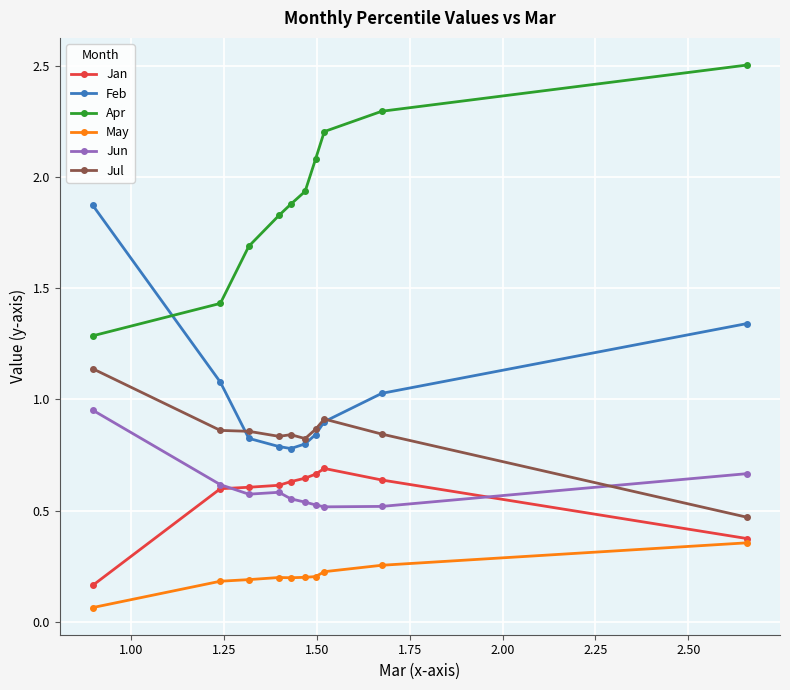

Which series has the largest total across all categories?

Apr